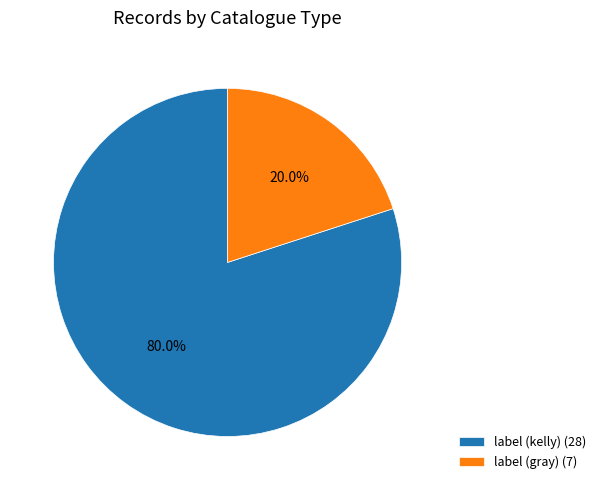

The label (gray) slice represents 32% of the pie. True or false?

False